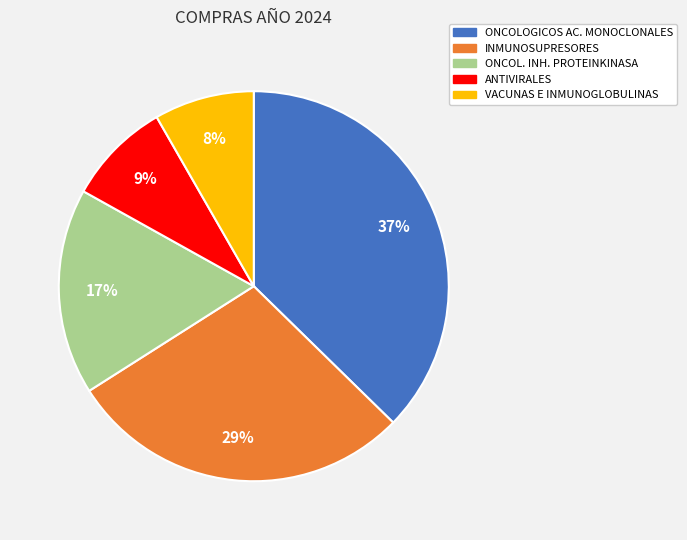

Is there any slice that represents more than half of the pie?

No